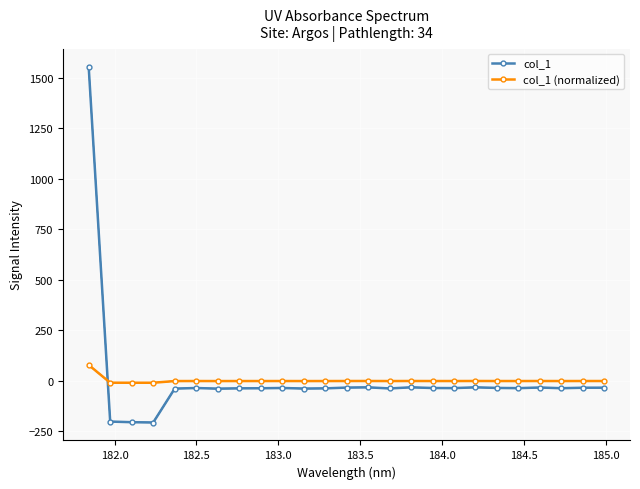

How many series are shown in this chart?

2